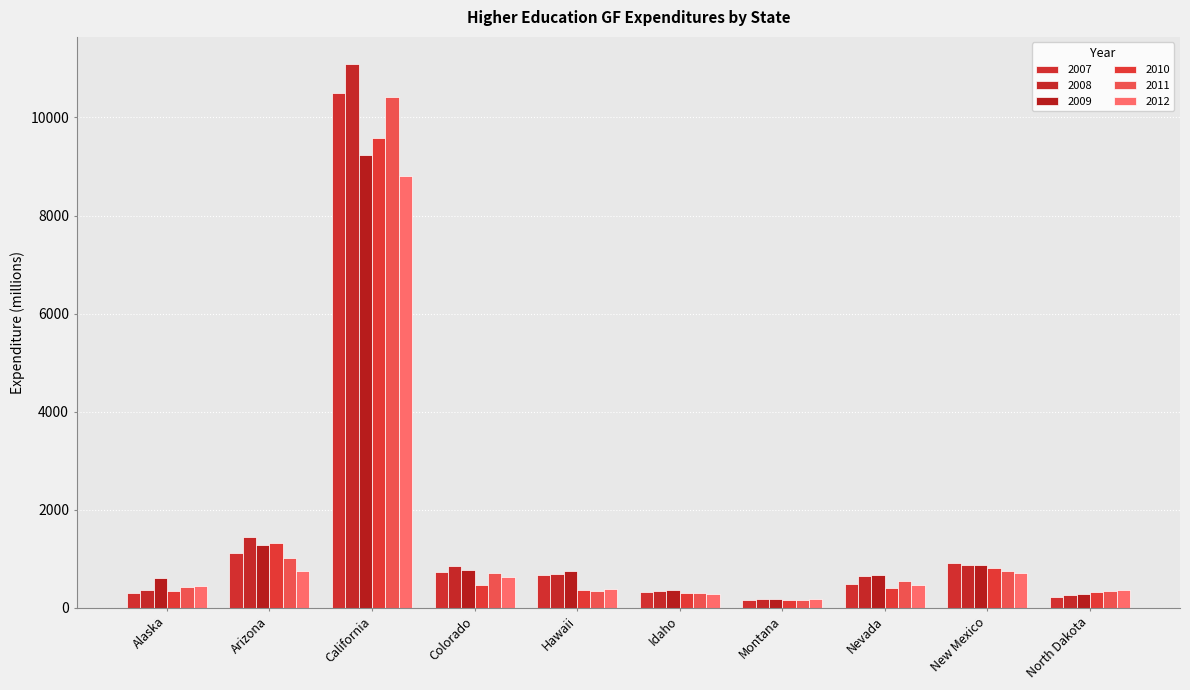

Does the chart contain any negative values?

No